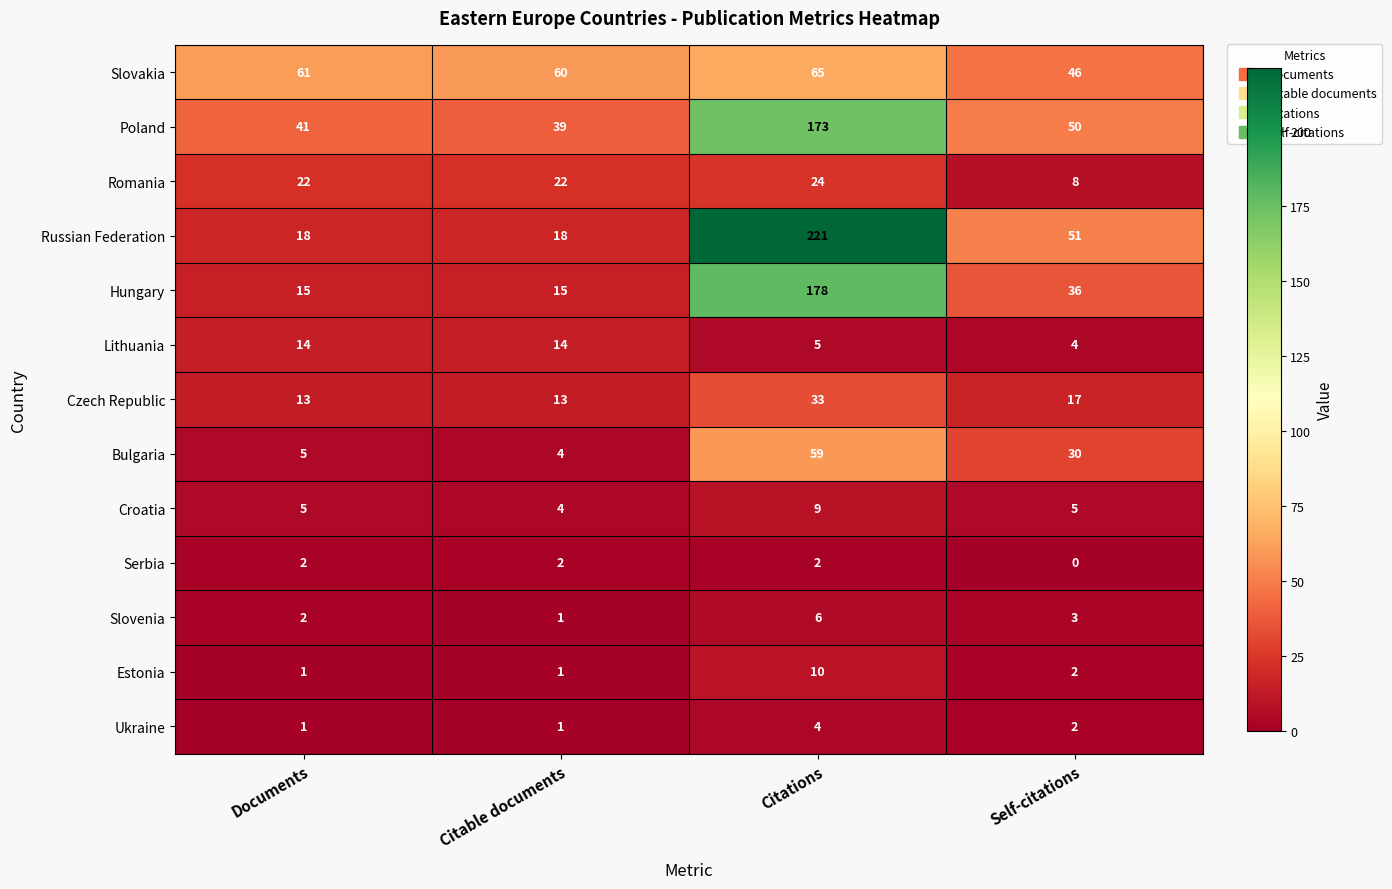

What is the difference between the highest and lowest values at Documents?

60